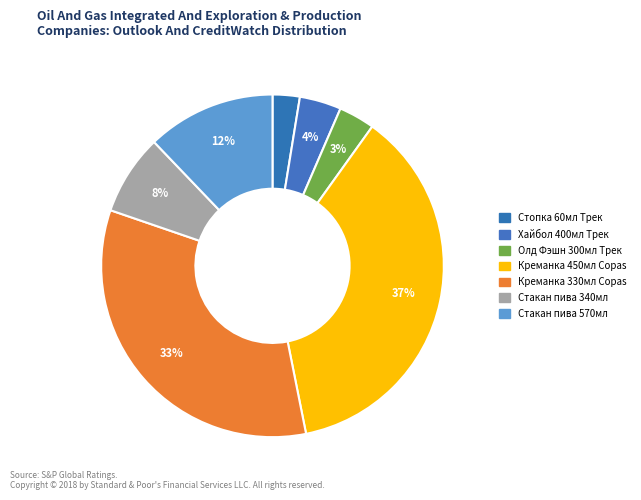

Which has a higher value, Креманка 330мл Copas or Стакан пива 570мл?

Креманка 330мл Copas